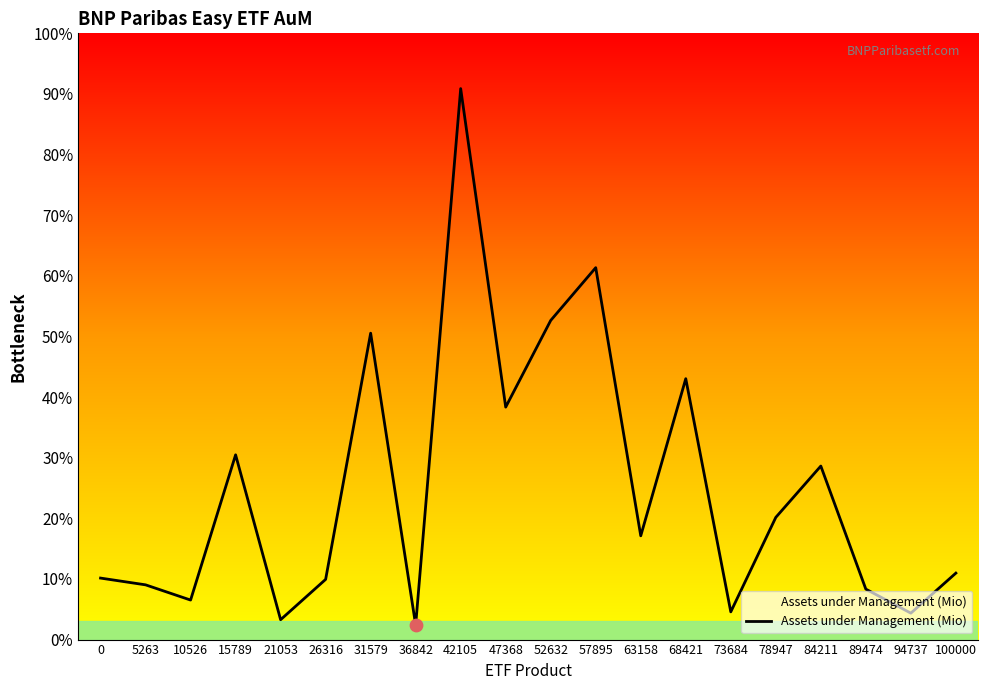

Is this an area chart (filled region under the line)?

Yes